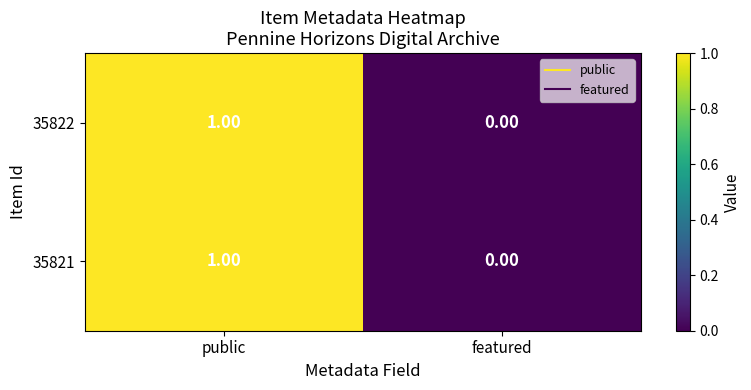

List the labels in order of 35821 value, largest first.

public, featured